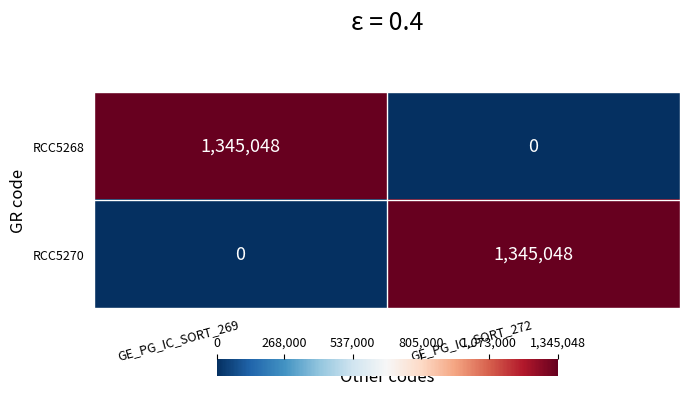

What is the maximum value shown in the chart?

1345048